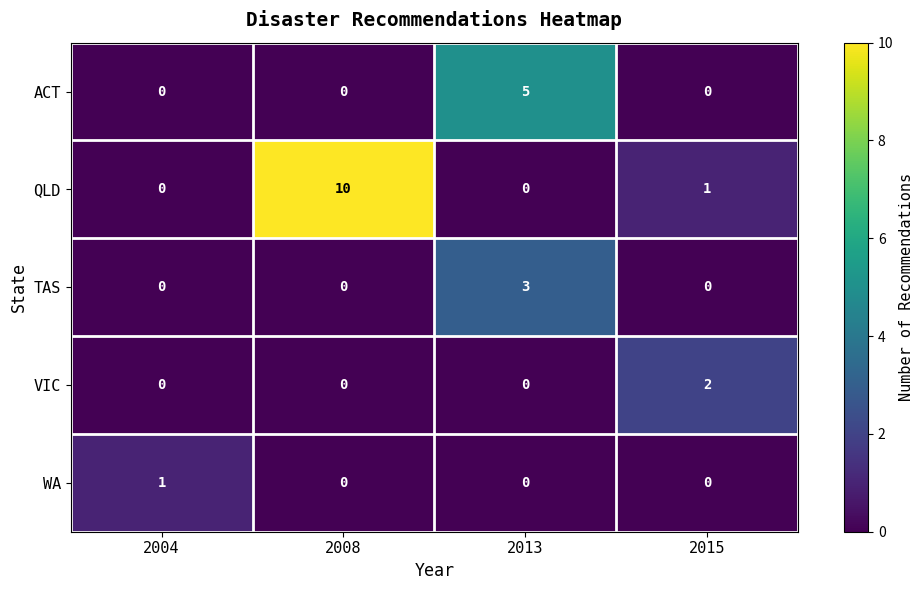

What is the sum of the TAS values at 2013 and 2004?

3